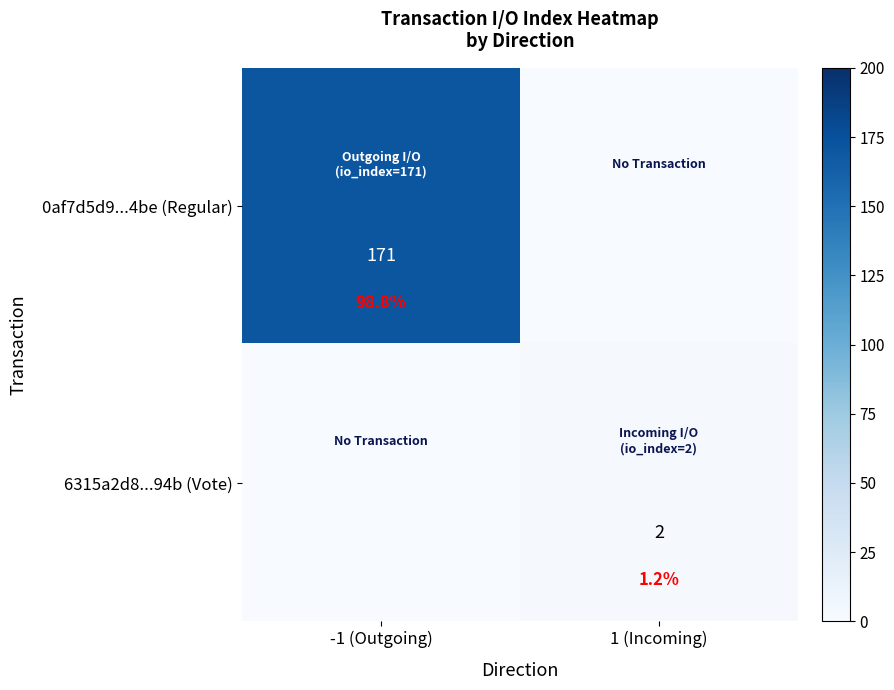

What is the approximate value of 0af7d5d9...4be (Regular) at -1 (Outgoing)?

171